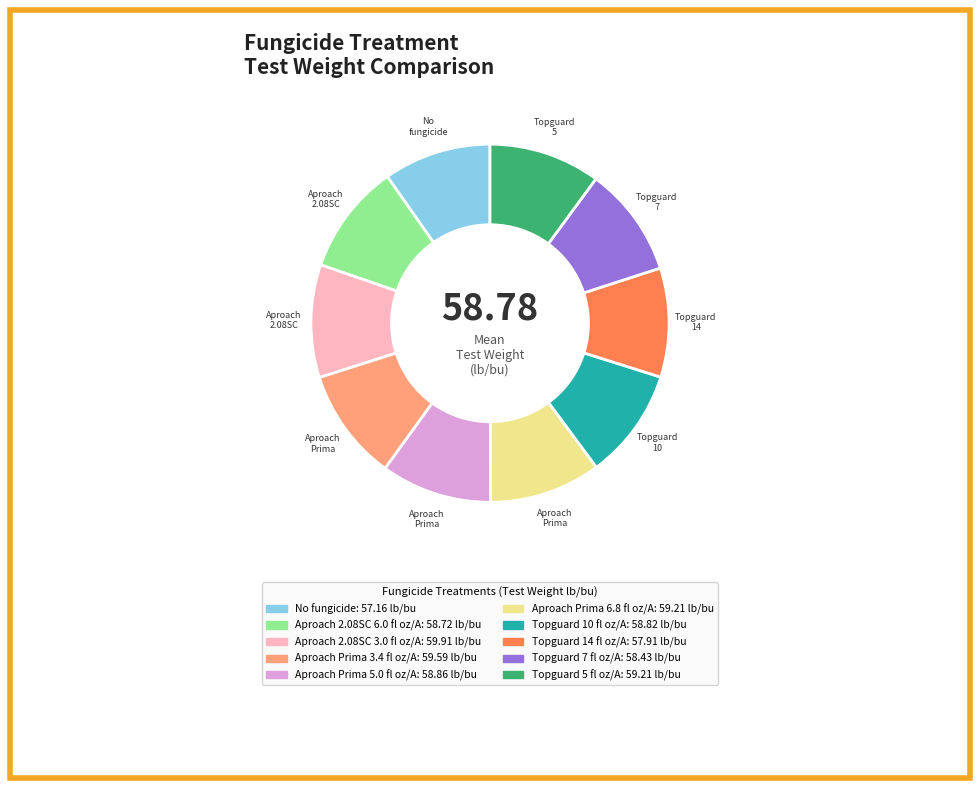

Combined, do Aproach Prima 5.0 fl oz/A and Topguard 5 fl oz/A account for over 50%?

No